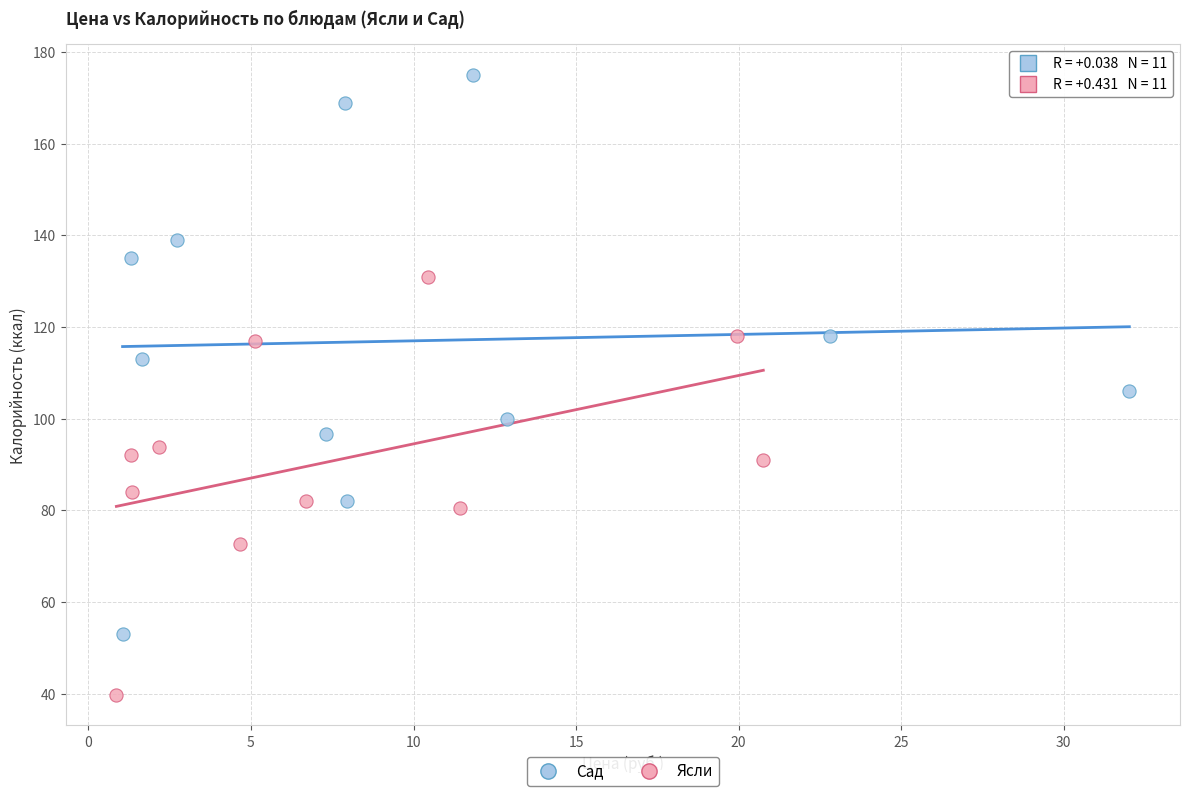

Which series contains the highest Y value?

Сад